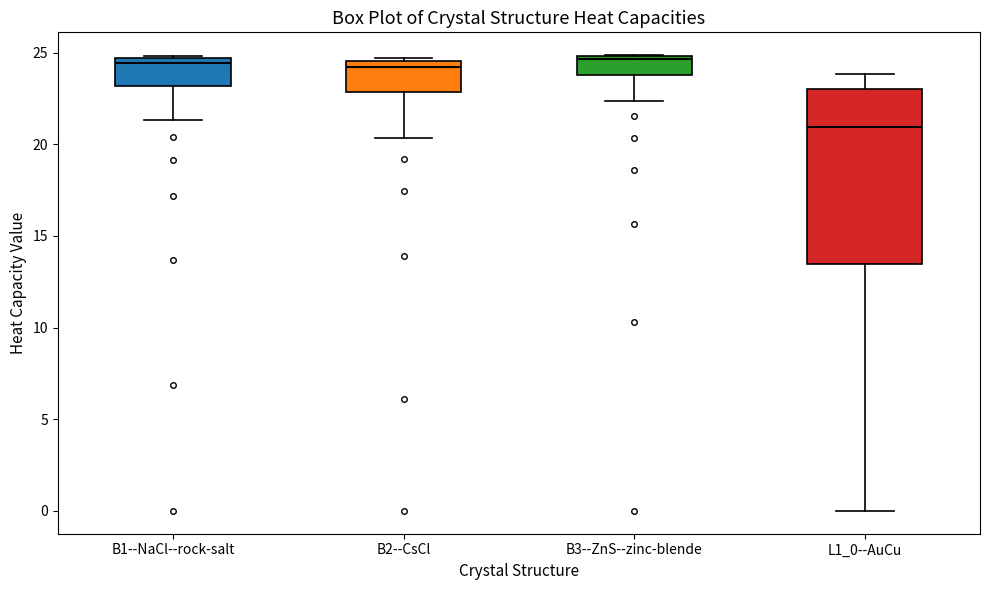

Which box's median line is the lowest?

L1_0--AuCu